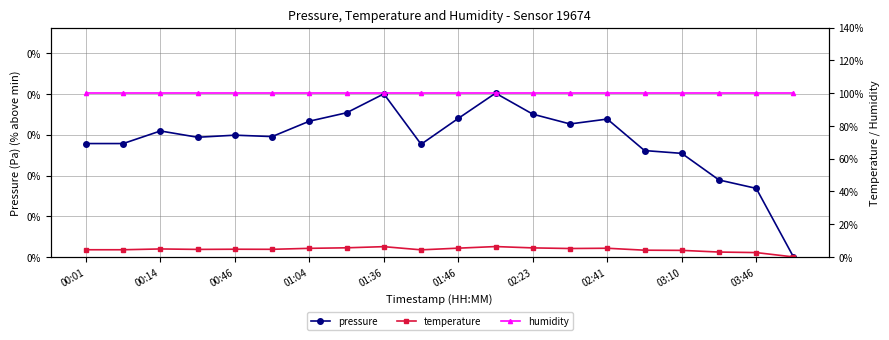

What is the label of the 19th point from the right?

00:14